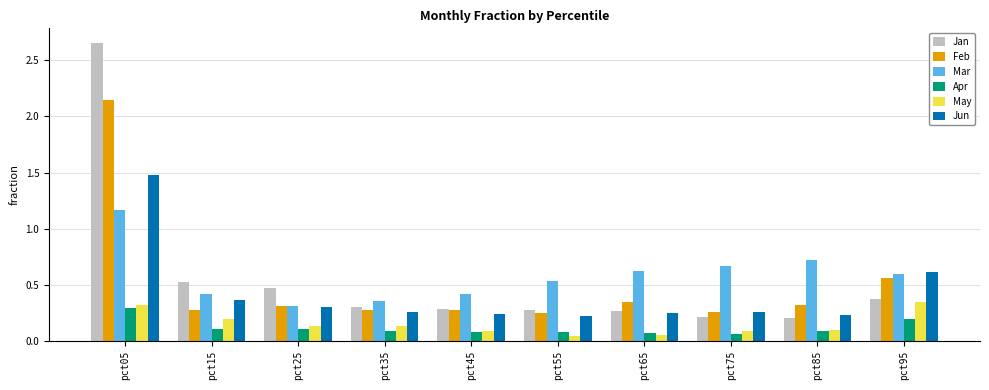

Are the bars grouped side by side (vs. stacked)?

Yes